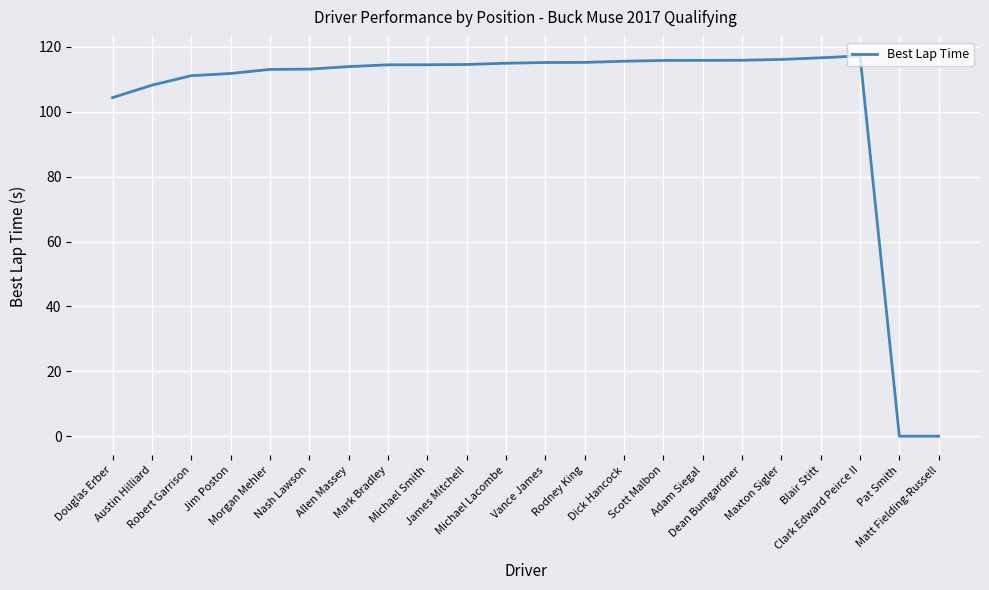

Which has a higher value, Rodney King or Douglas Erber?

Rodney King